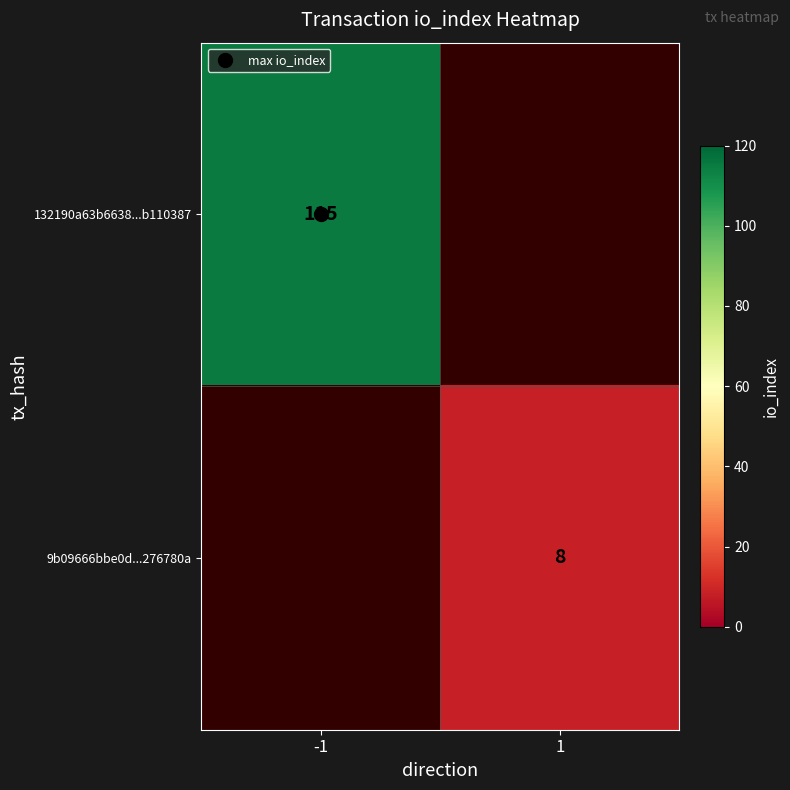

What is the minimum value shown in the chart?

8.0